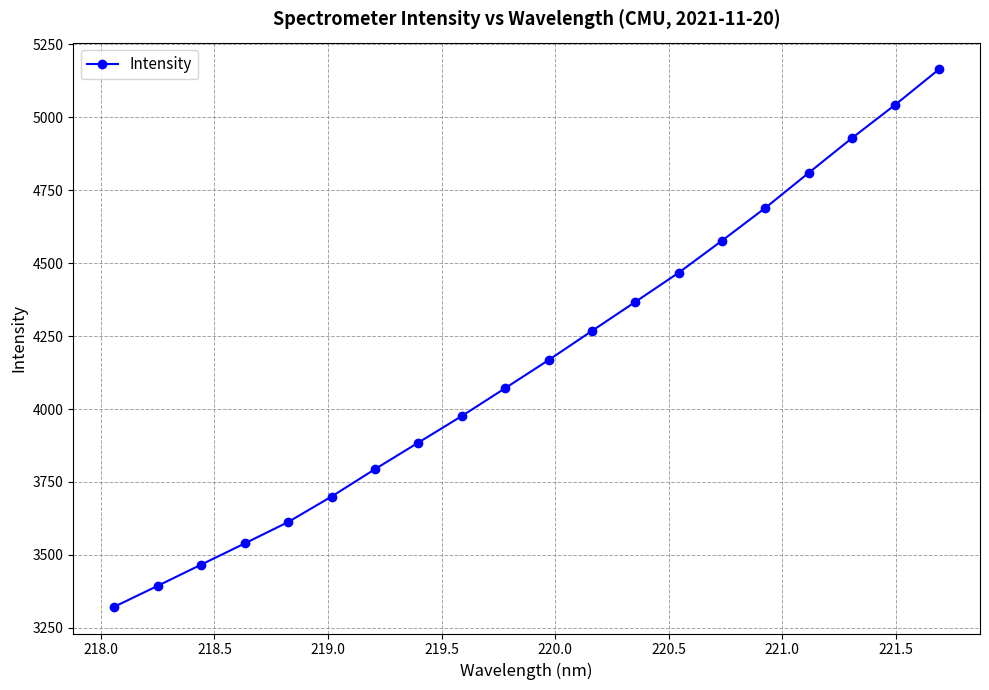

What is the value of the 9th point from the left?

3975.8